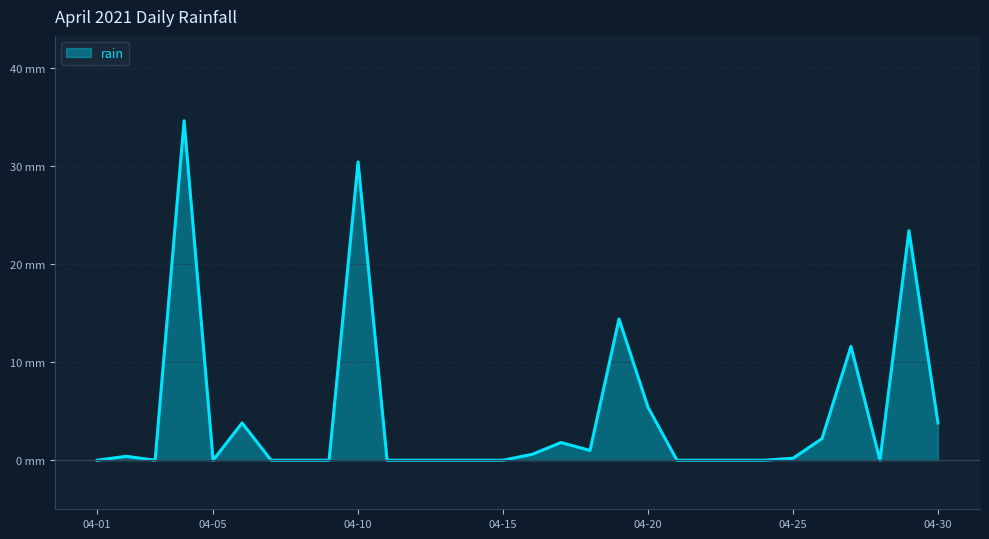

Reading left to right, transcribe all the data shown in this chart.

0.0	0.4	0.0	34.6	0.0	3.8	0.0	0.0	0.0	30.4	0.0	0.0	0.0	0.0	0.0	0.6	1.8	1.0	14.4	5.4	0.0	0.0	0.0	0.0	0.2	2.2	11.6	0.0	23.4	3.8